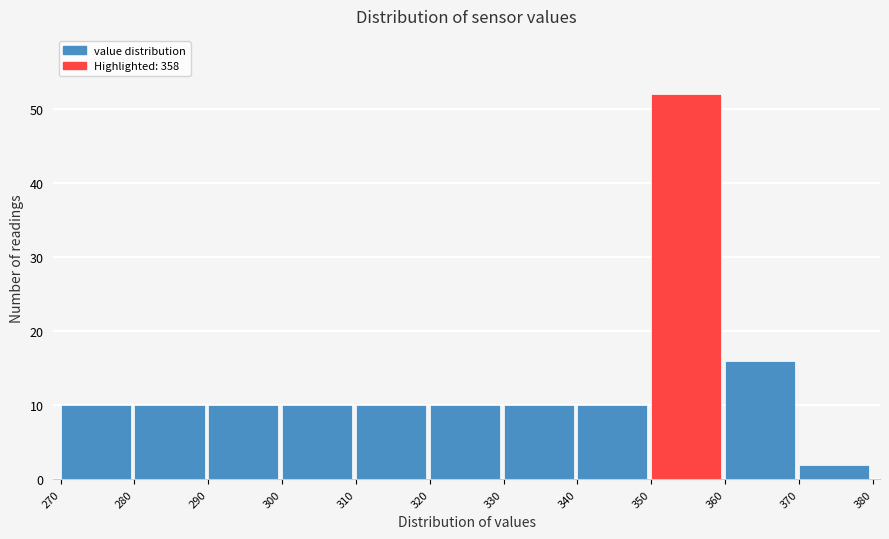

Reading left to right, transcribe this chart: for each bar, give the range it covers on the x-axis and its height. The values are not printed on the chart, so give them approximately, as read against the axis.

270 to 280: 10
280 to 290: 10
290 to 300: 10
300 to 310: 10
310 to 320: 10
320 to 330: 10
330 to 340: 10
340 to 350: 10
350 to 360: 52
360 to 370: 16
370 to 380: 2